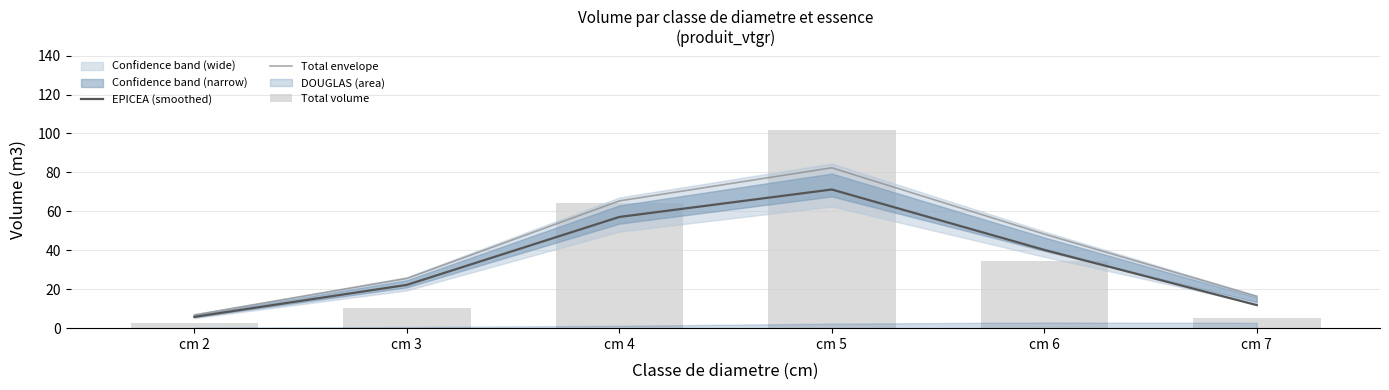

What is the minimum value for Total volume?

2.7